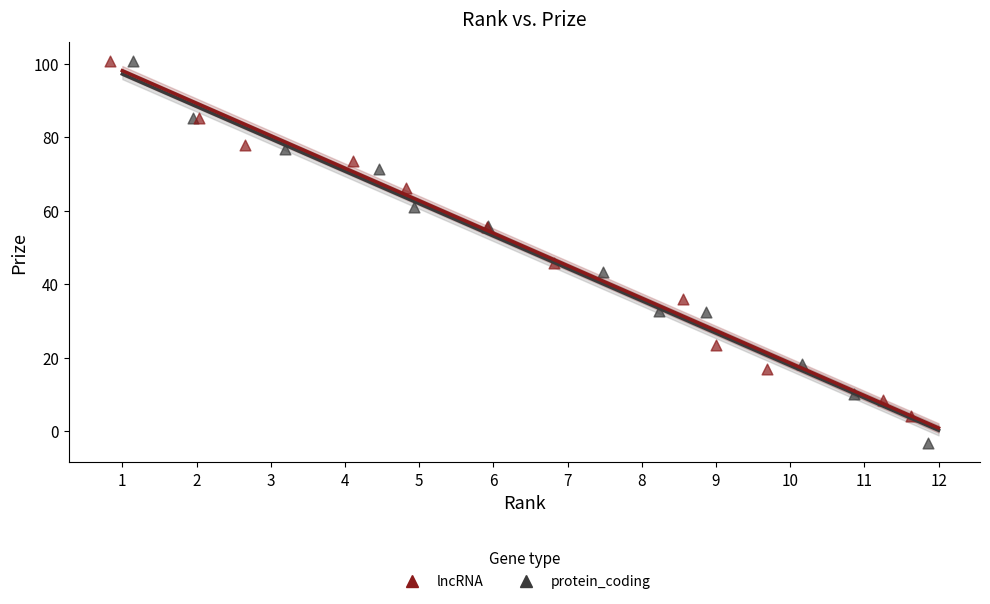

What are all the series names shown in the legend?

lncRNA, protein_coding